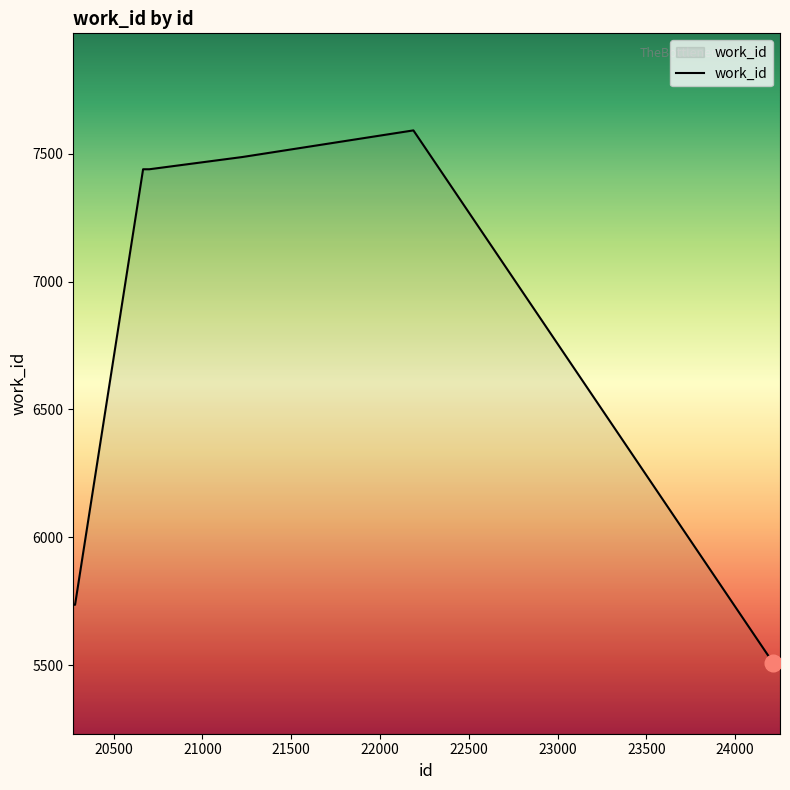

True or false: the data has more than 0 interior local peaks.

True